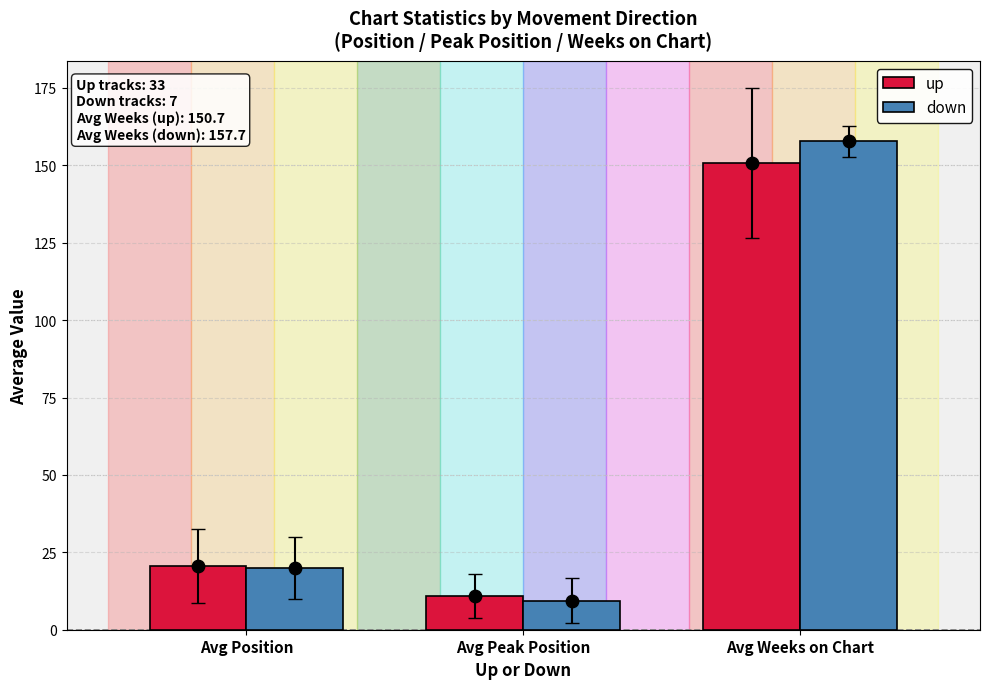

At which category is the sum across all series the highest?

Avg Weeks on Chart